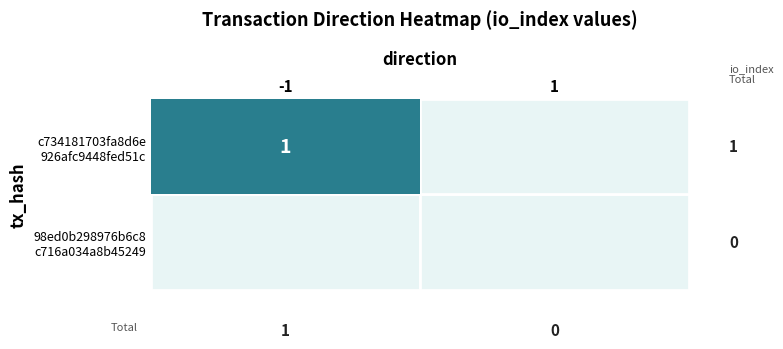

Reading left to right, list all the values displayed in this chart.

c734181703fa8d6e926afc9448fed51caba7d4b: -1=1	1=0
98ed0b298976b6c8c716a034a8b452495c3a59d: -1=0	1=0